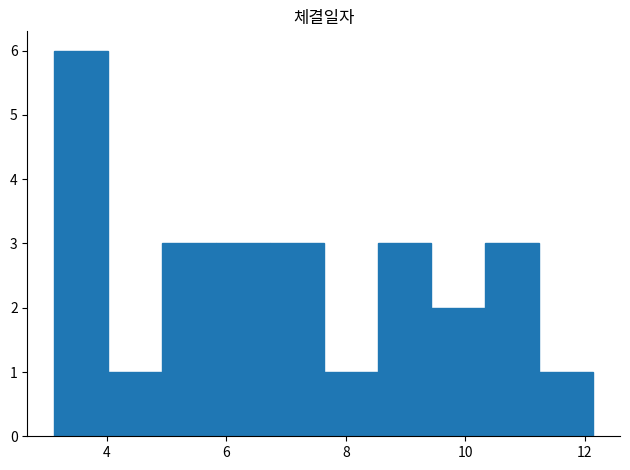

What is the height of the bar covering 6.8 to 7.6 on the x-axis? Neither the bar edges nor the heights are printed on the chart, so give them approximately, as read against the axes.

3